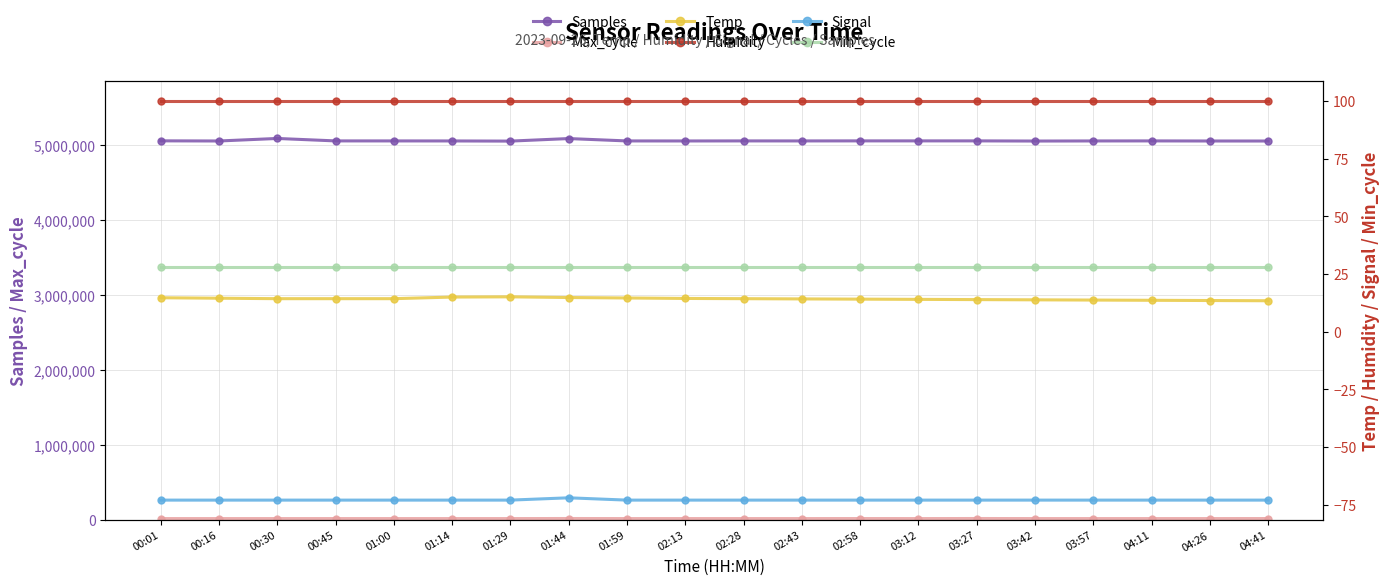

What is the label of the 20th point from the right?

00:01